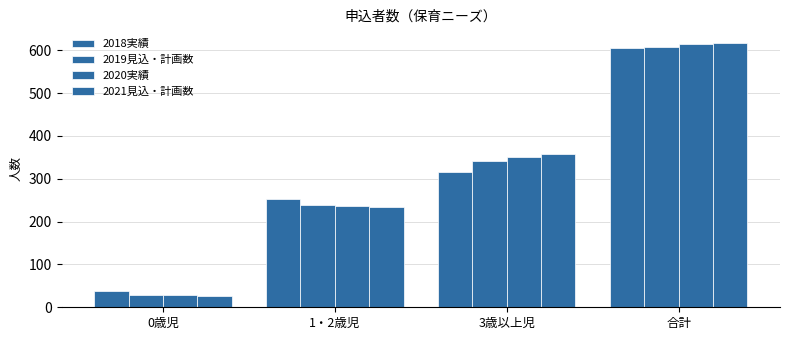

Rank the series at 合計 from lowest to highest value.

2018実績, 2019見込・計画数, 2020実績, 2021見込・計画数